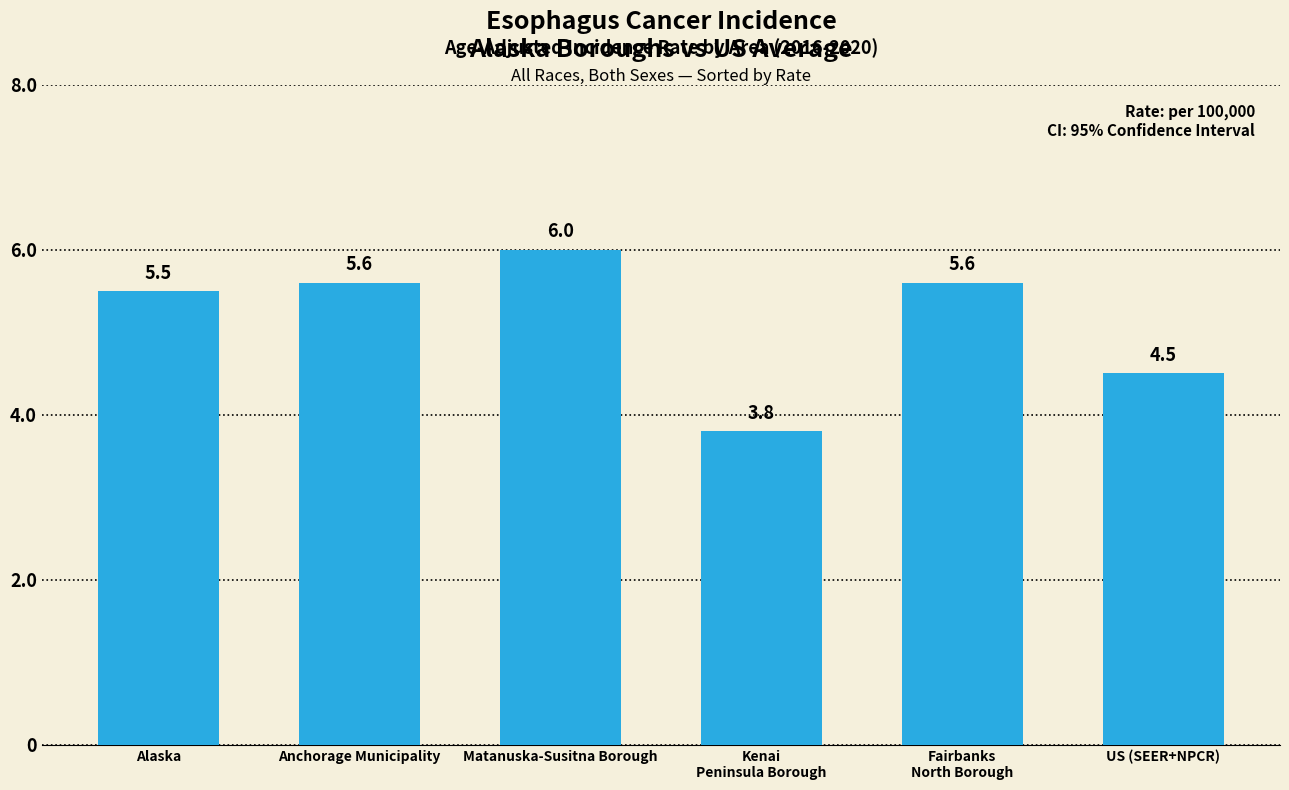

What is the greatest value displayed?

6.0